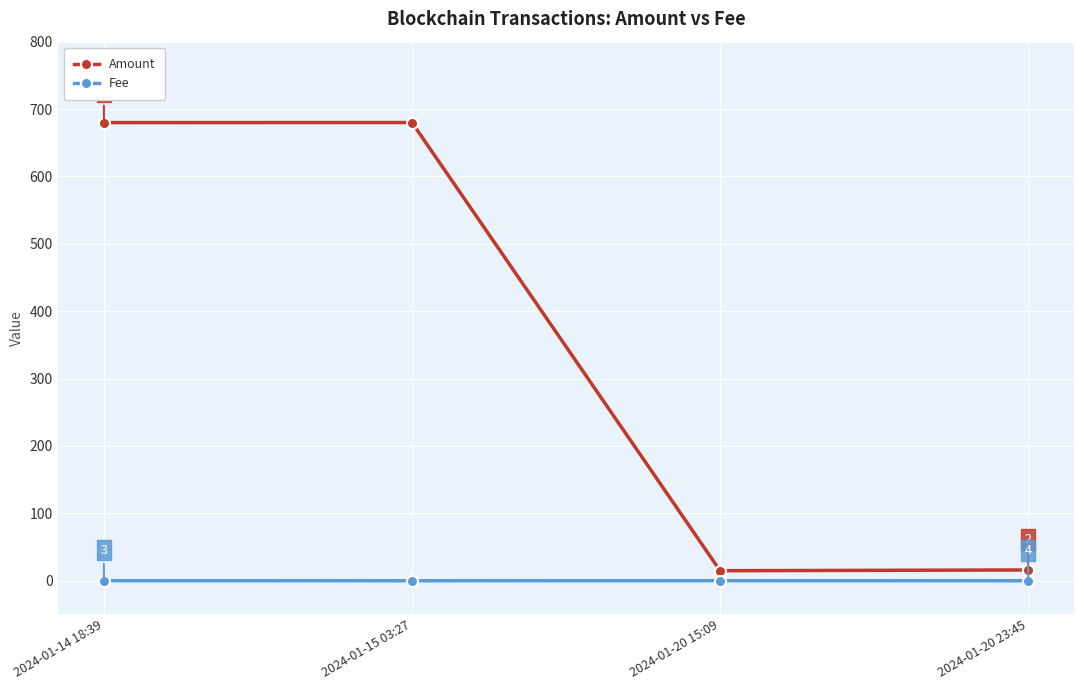

List the series in order of their peak value, highest first.

Amount, Fee